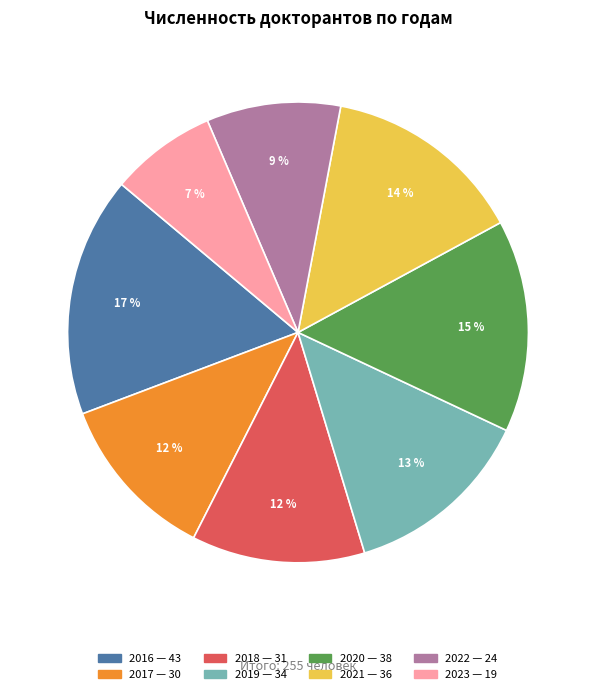

Which slice is the smallest?

2023